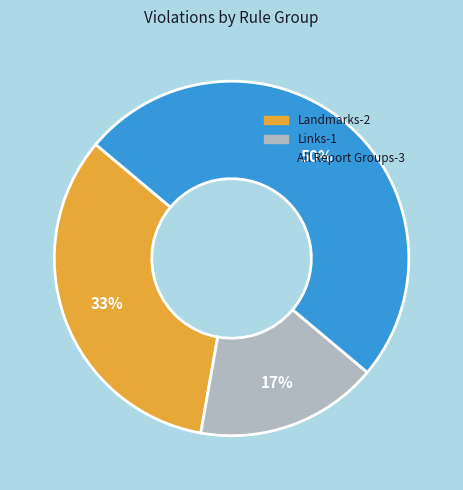

How many segments does this pie chart have?

3